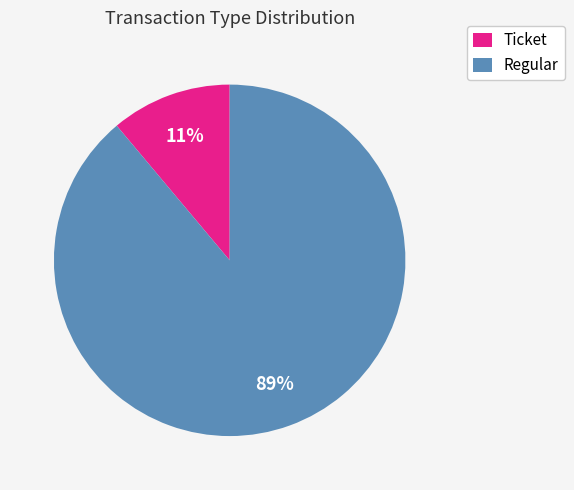

What is the majority slice?

Regular